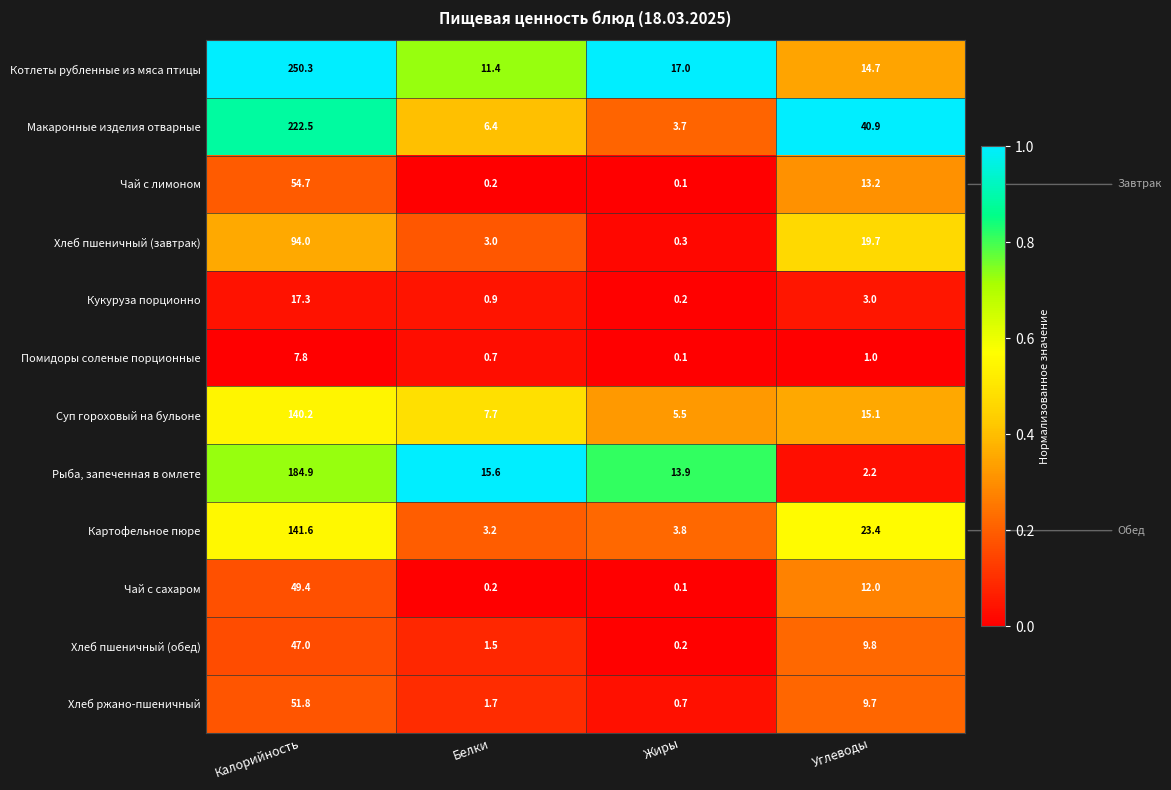

Where is Помидоры соленые порционные nearest to the value 3?

Углеводы